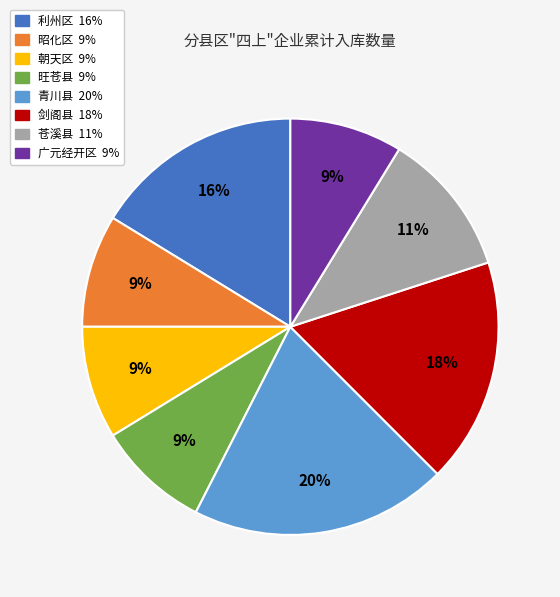

Do 剑阁县 and 旺苍县 together represent more than half of the pie?

No